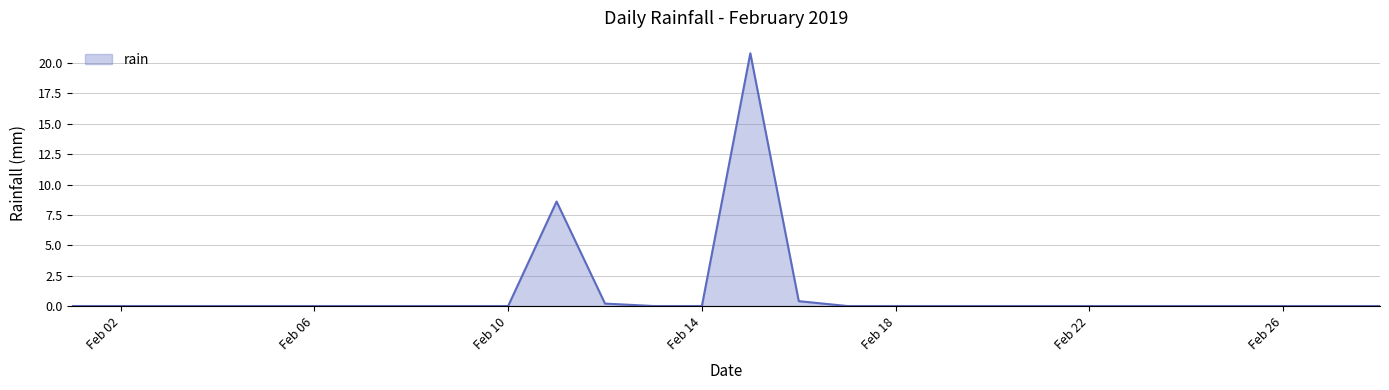

What is the maximum value shown in the chart?

20.8